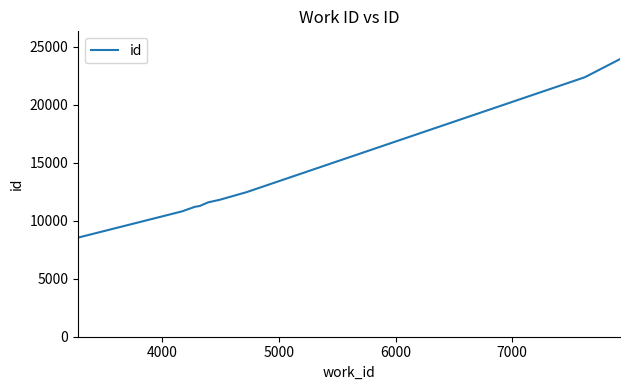

What is the smallest value displayed?

8537